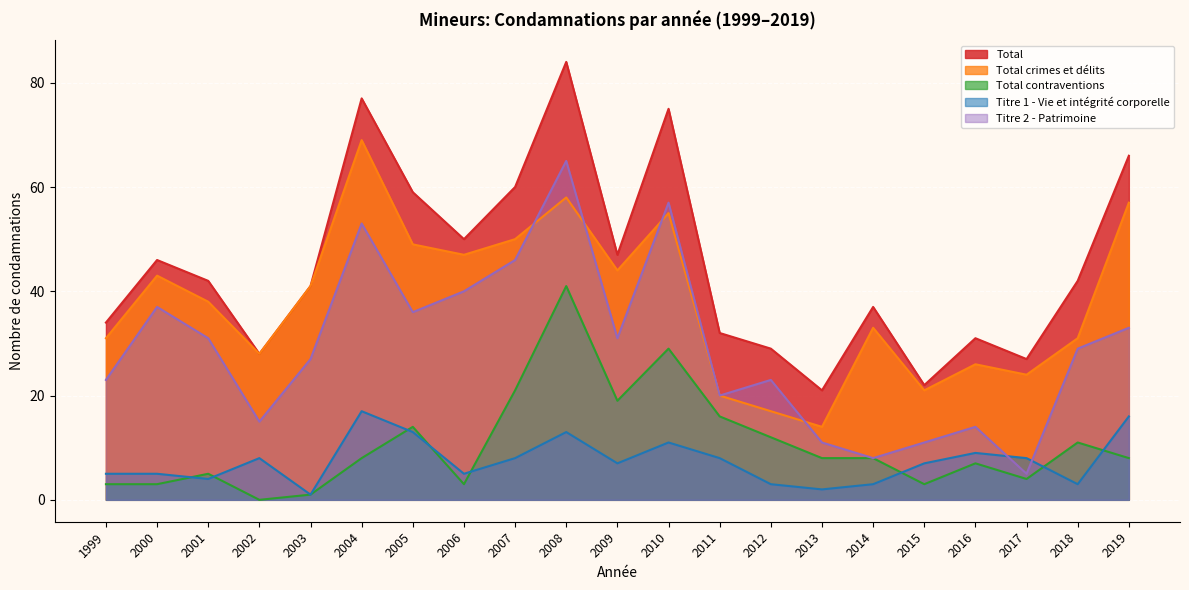

What are all the series names shown in the legend?

Total, Total crimes et délits, Total contraventions, Titre 1 - Vie et intégrité corporelle, Titre 2 - Patrimoine